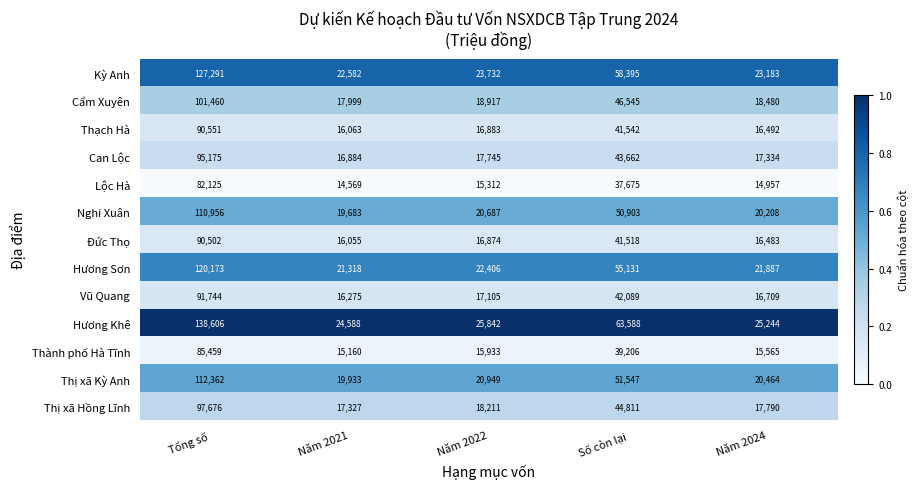

At which category is the sum across all series the highest?

Tổng số